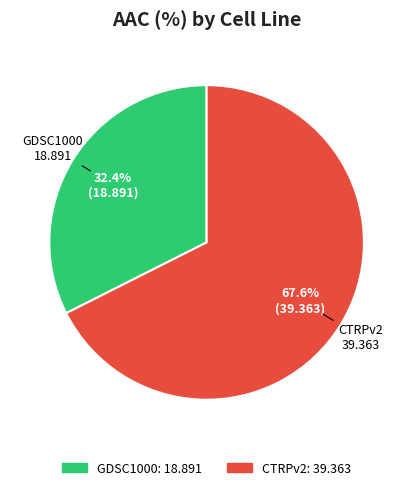

To the nearest percent, what is the difference between the CTRPv2 and GDSC1000 slice percentages?

35%